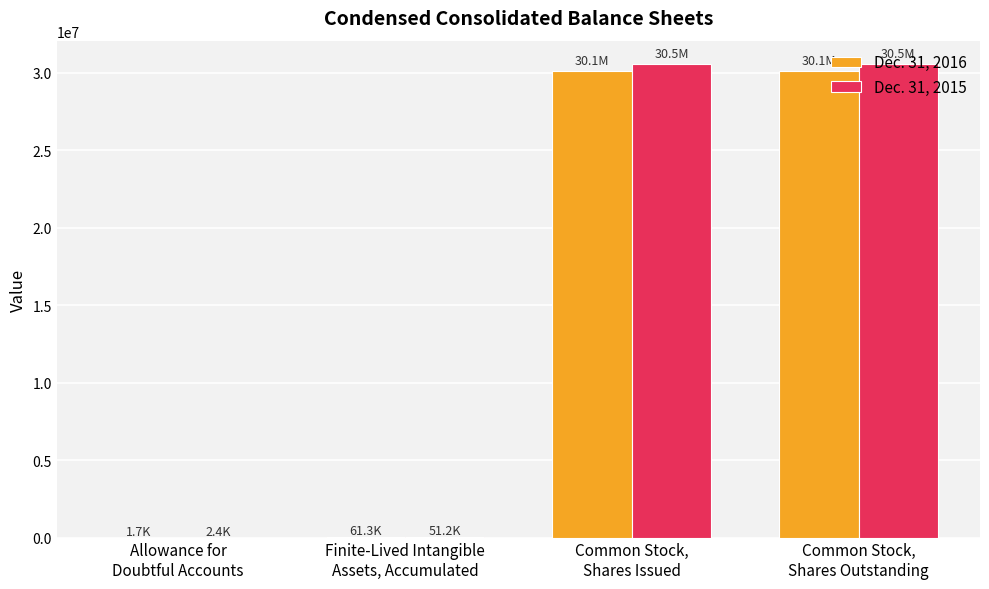

Does the chart contain stacked bars?

No